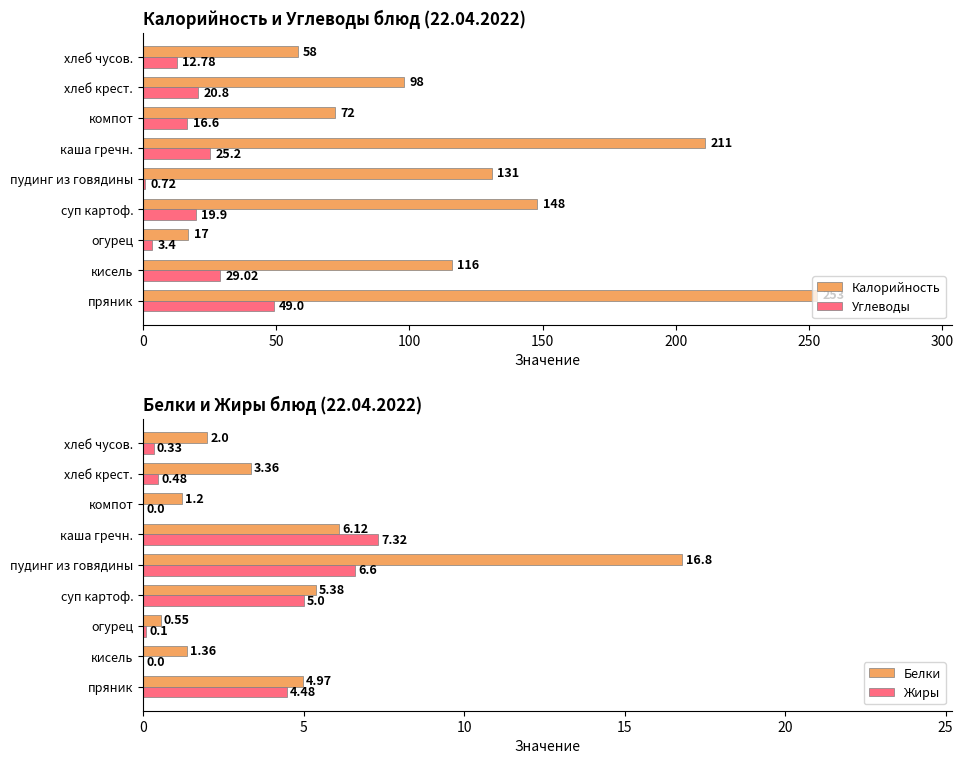

Is the value of Белки at кисель greater than the value of Жиры at пряник?

No